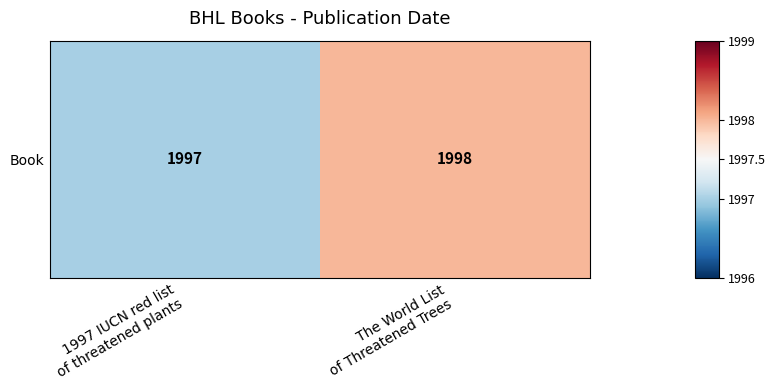

List the labels in order of value, smallest first.

1997 IUCN red list
of threatened plants, The World List
of Threatened Trees